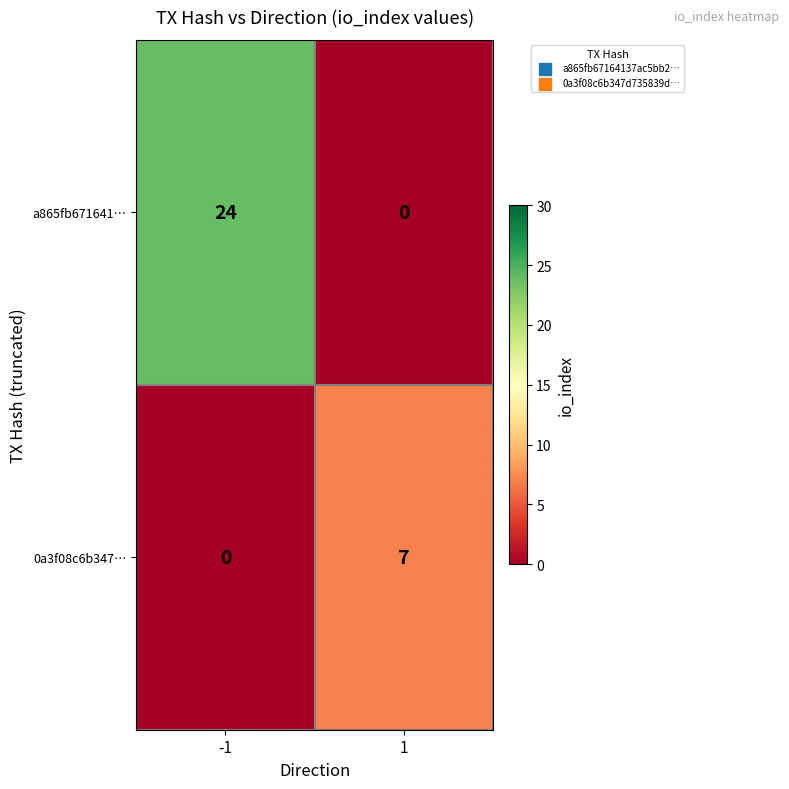

What is the difference between the highest and lowest values at 1?

7